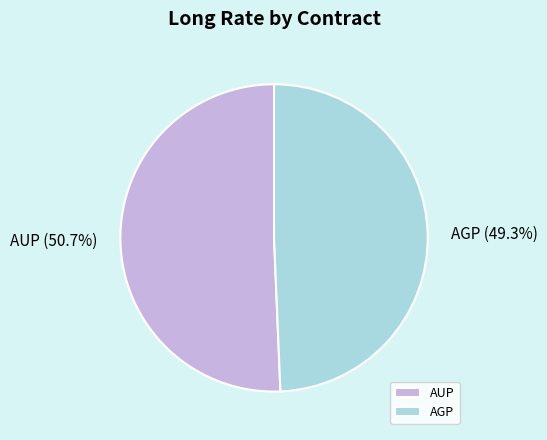

To the nearest percent, what is the combined percentage of AUP and AGP?

100%